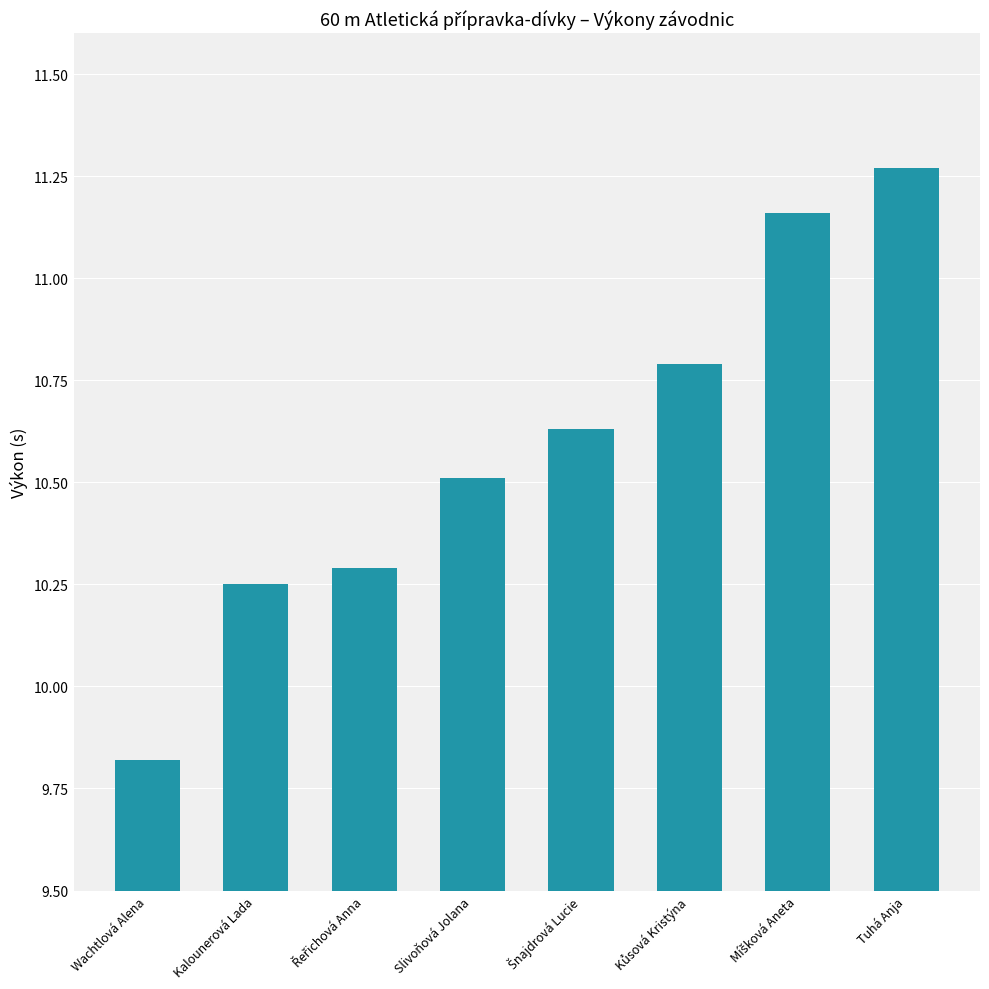

What position from the right is Slivoňová Jolana?

5